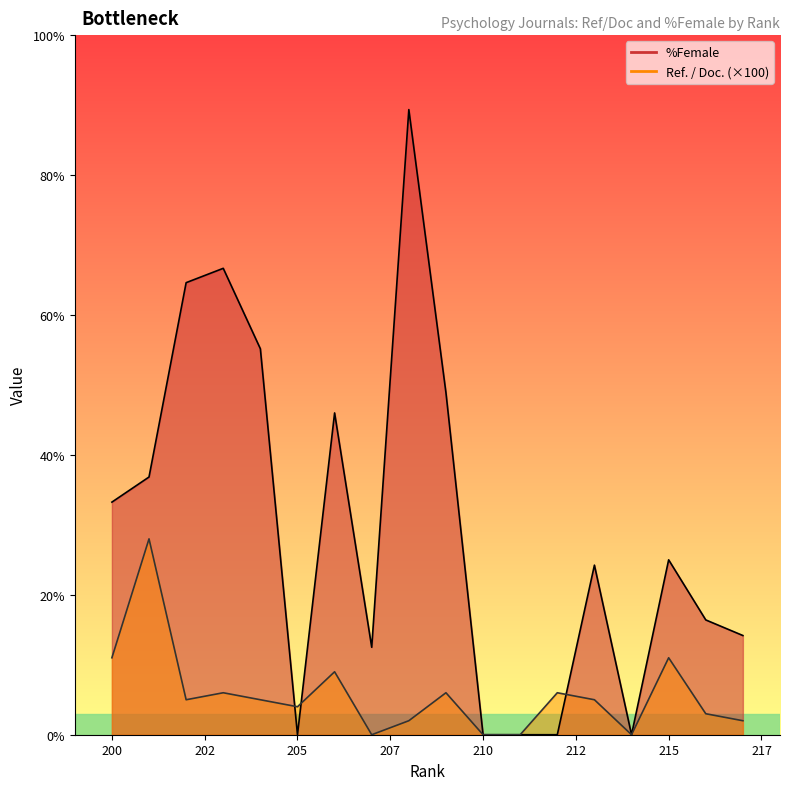

How many times do Ref./Doc. line and %Female line cross each other?

3